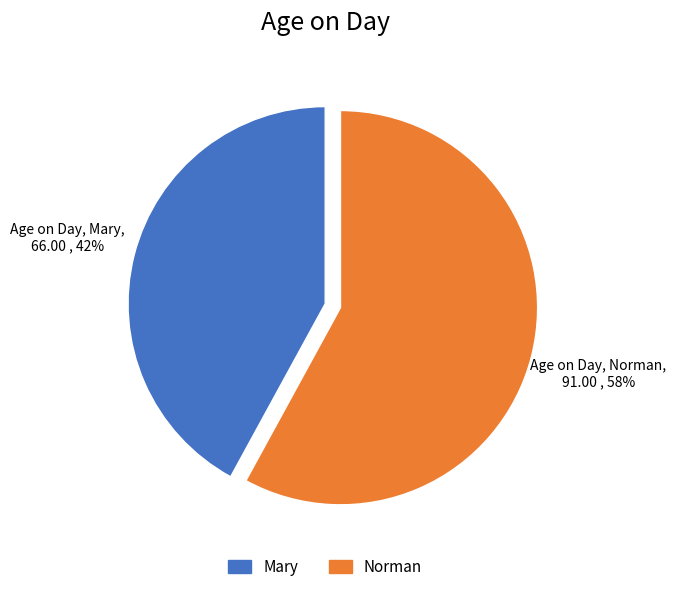

What is the majority slice?

Norman